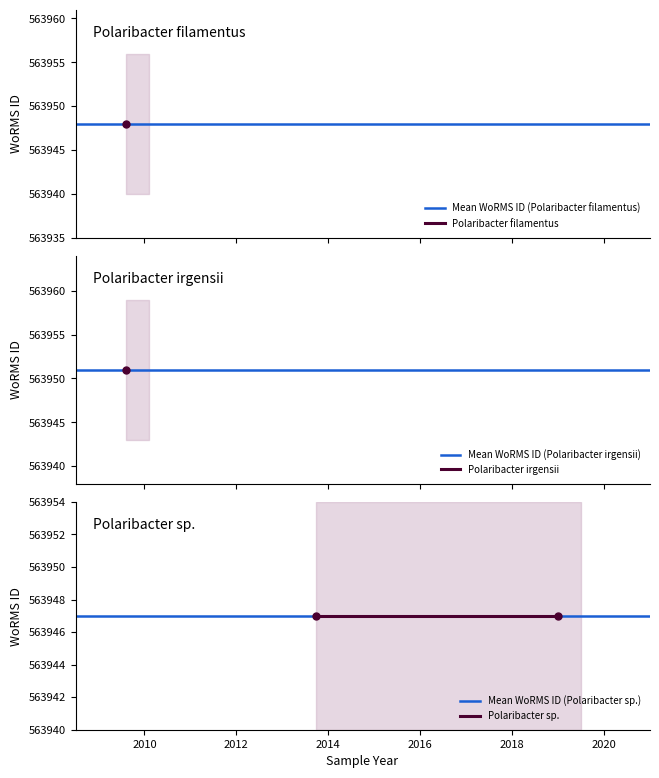

How many lines are shown in the chart?

4